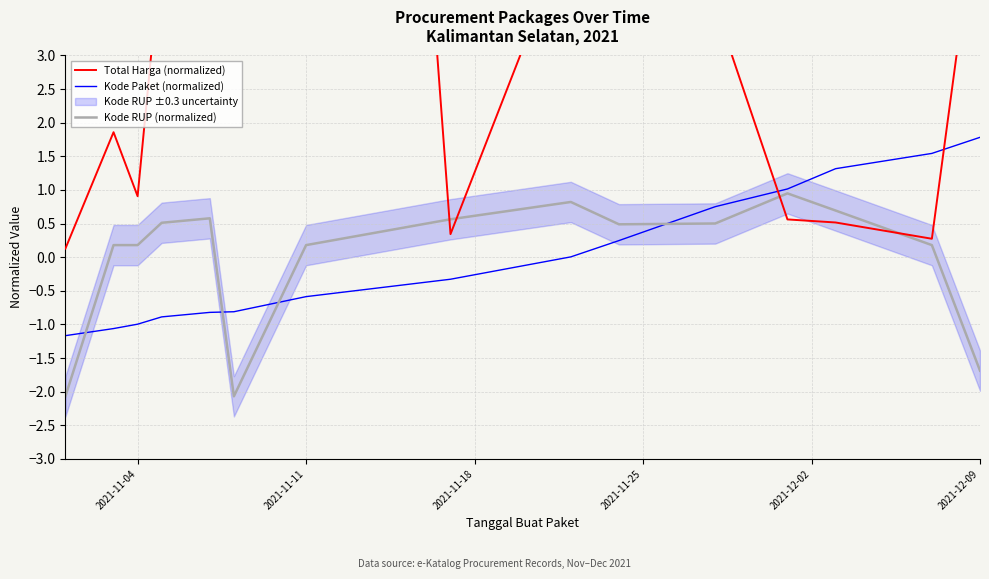

What is the value of the Kode RUP (normalized) point at the 1st from the left?

-2.1